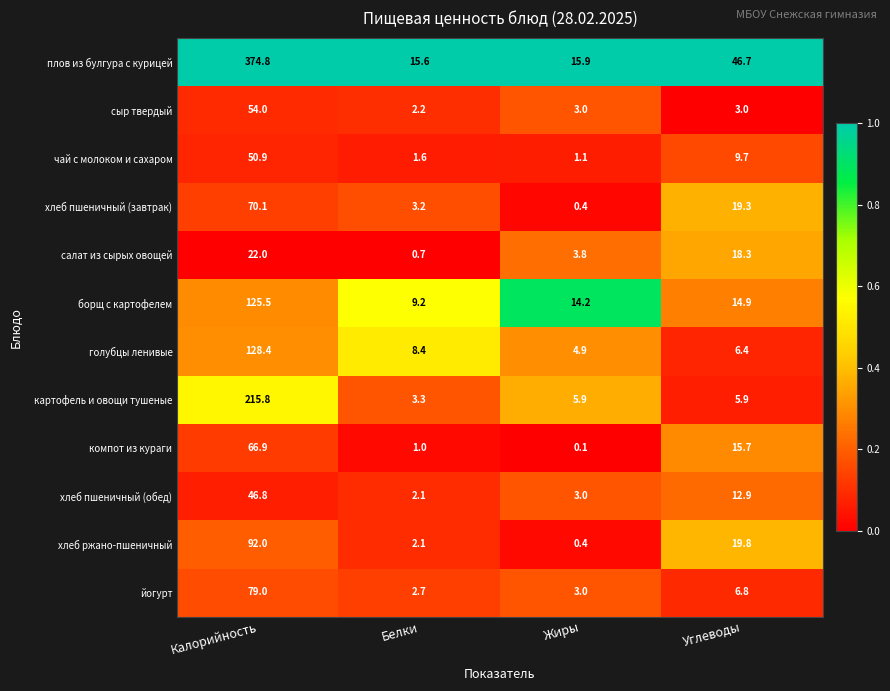

Count the number of data series in this chart.

12